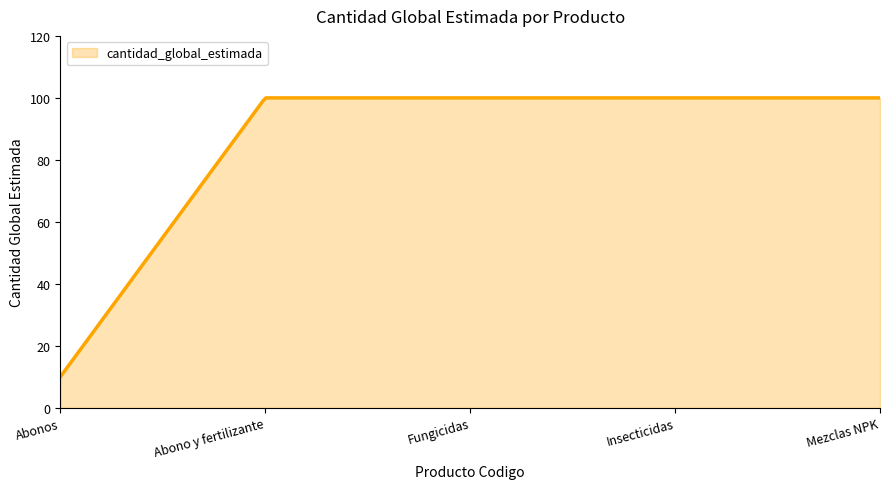

How many categories are shown in the chart?

300